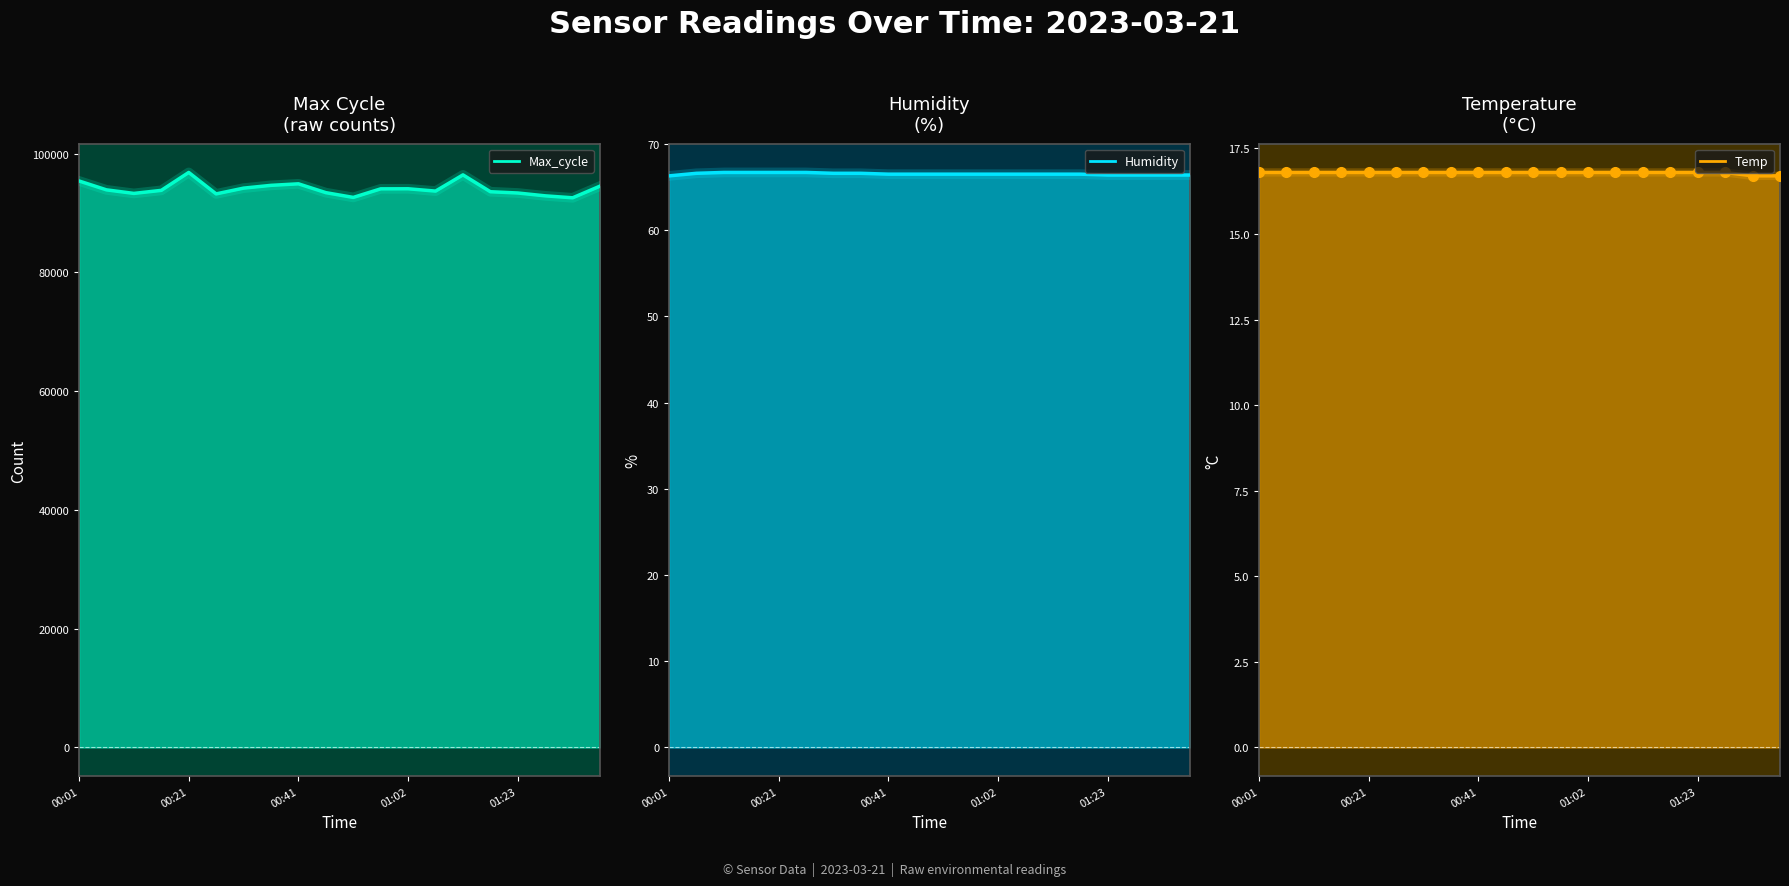

Which series has the largest total across all categories?

Max_cycle